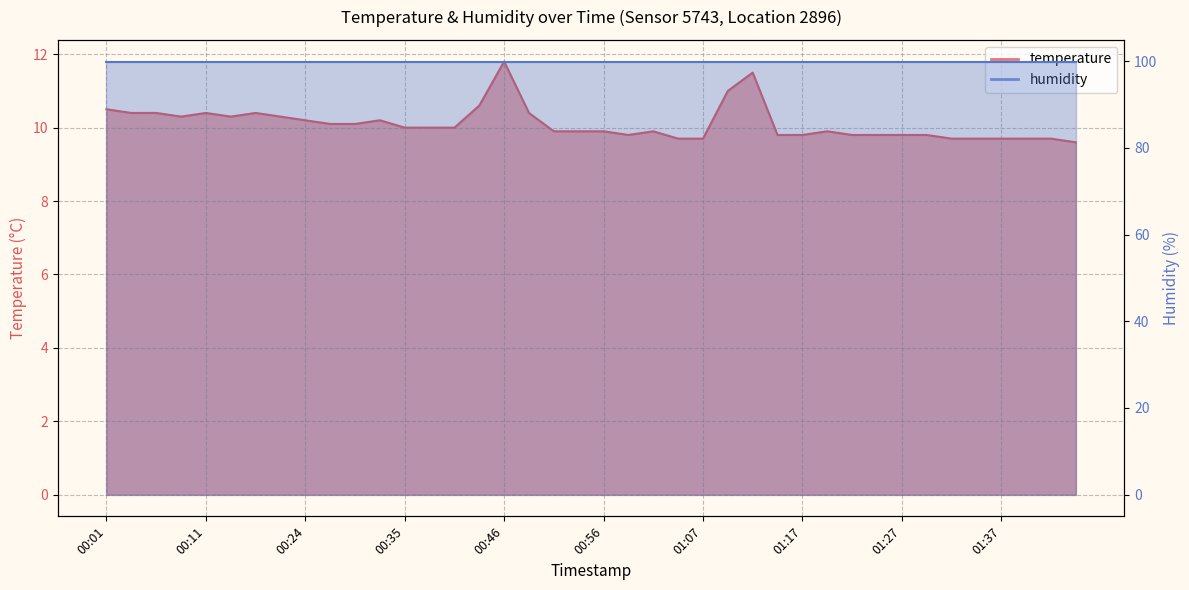

What is the smallest value displayed?

9.6